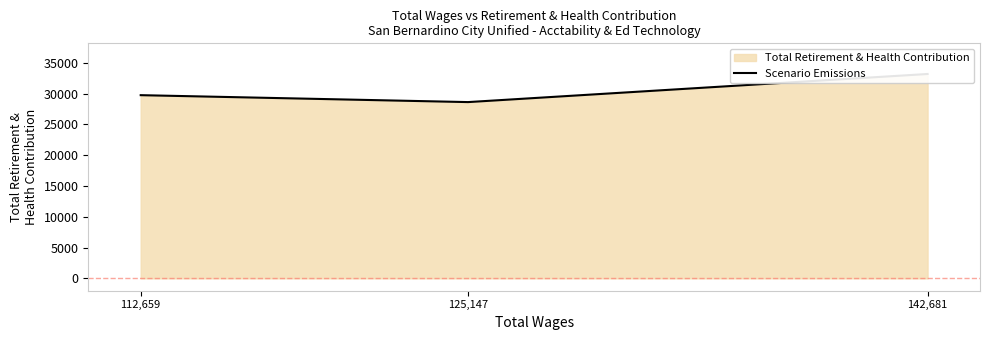

The value at 125,147 is 28635. True or false?

True